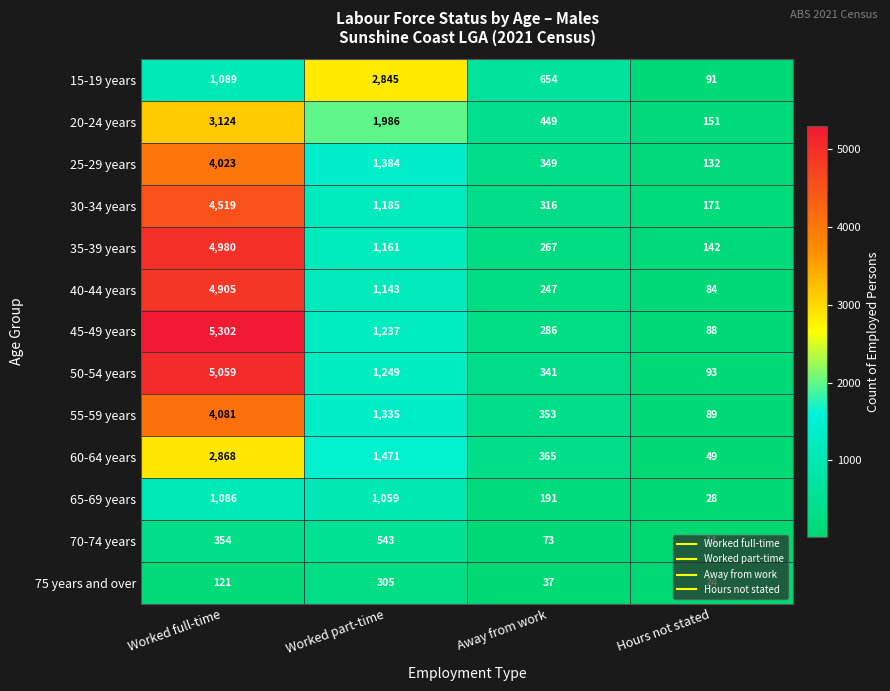

What is the difference between the highest and lowest values at Hours not stated?

160